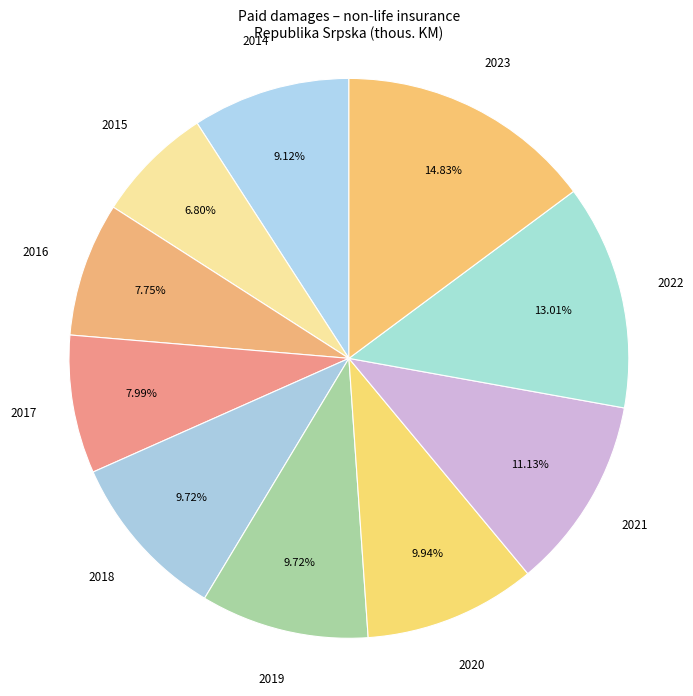

True or false: 2017 accounts for 8% of the total.

True